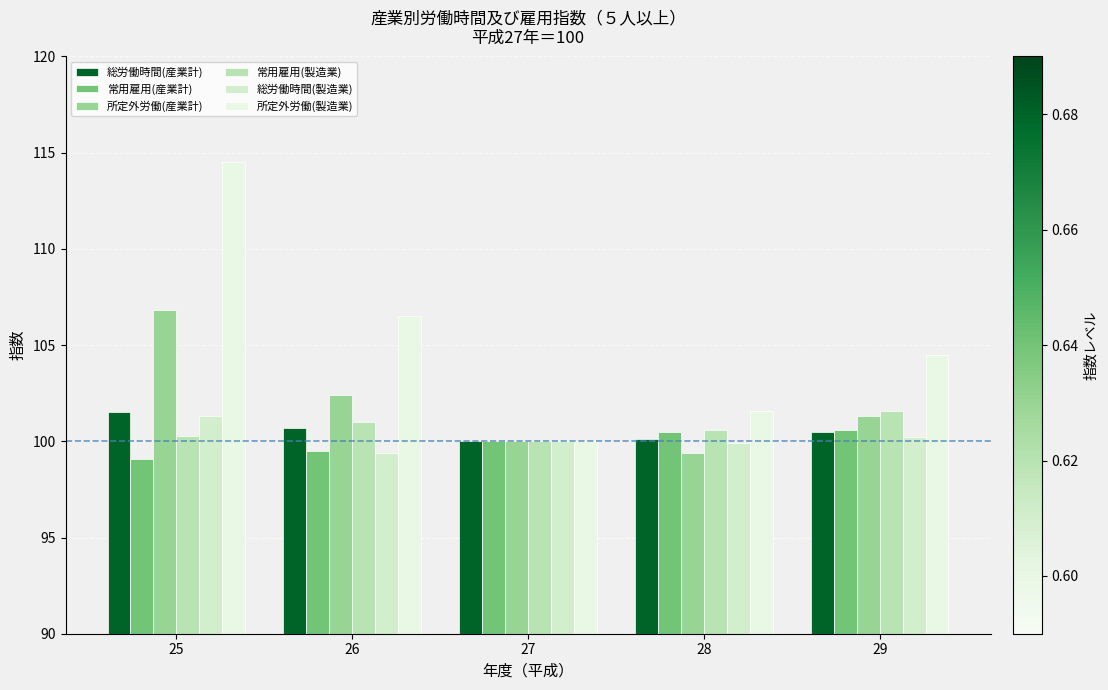

Between 26 and 28, which series saw the biggest shift?

所定外労働(製造業)